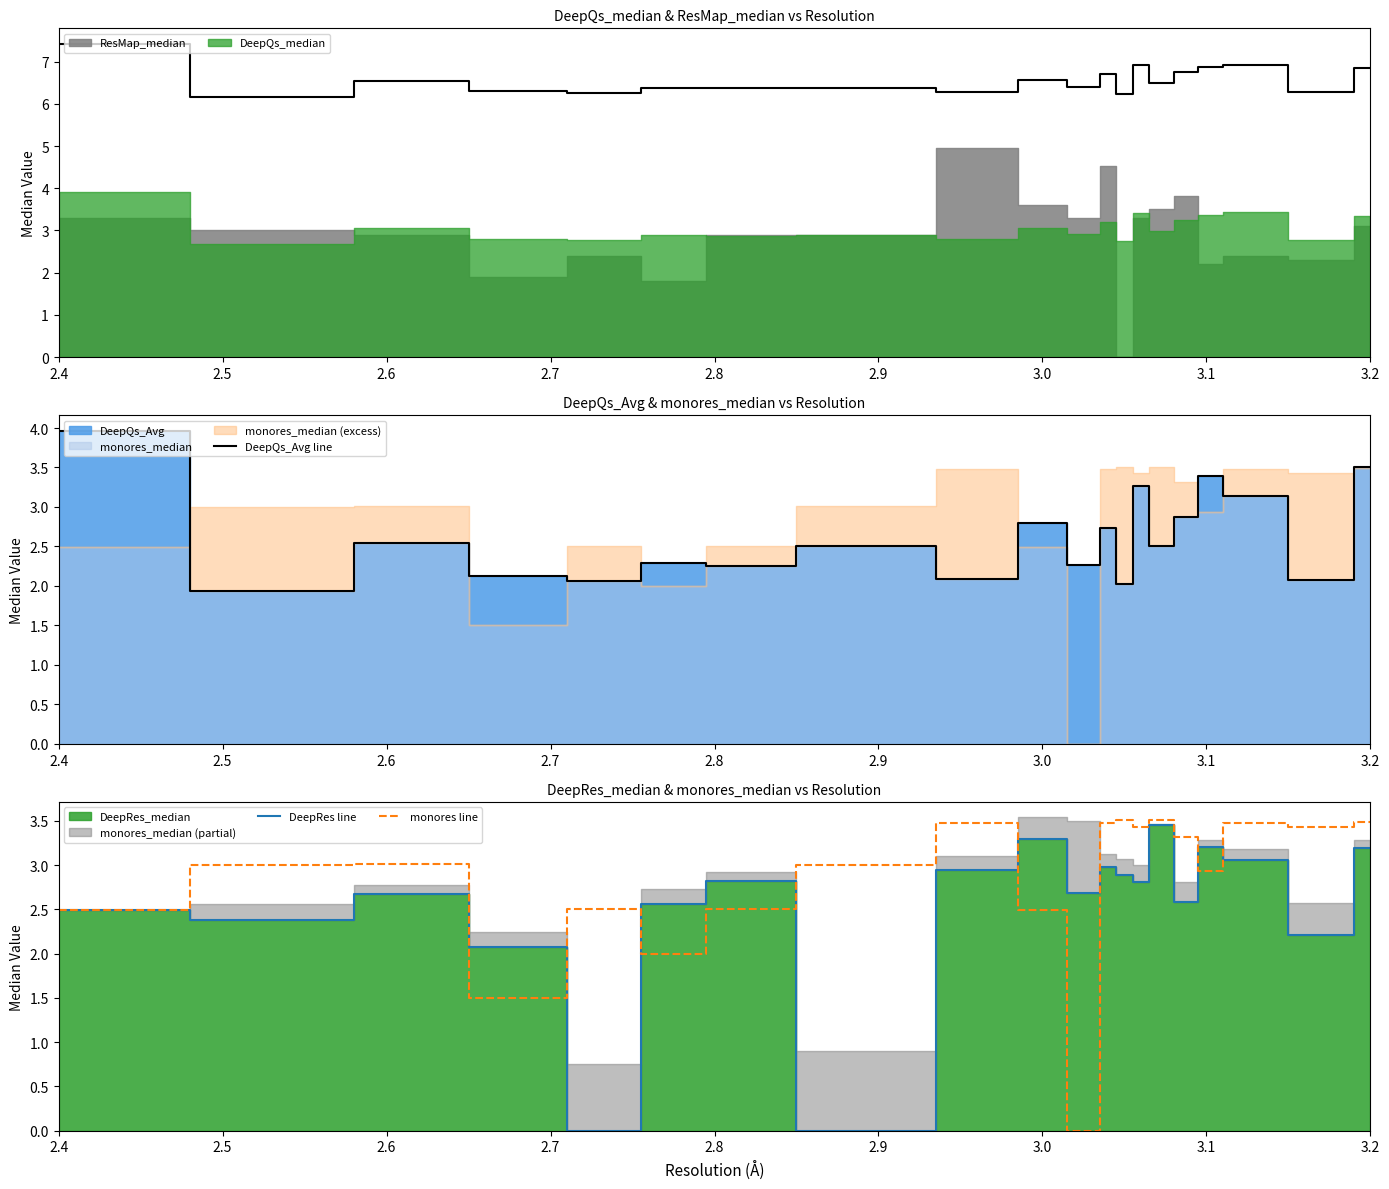

What is the average value of the DeepQs_Avg line series?

2.6